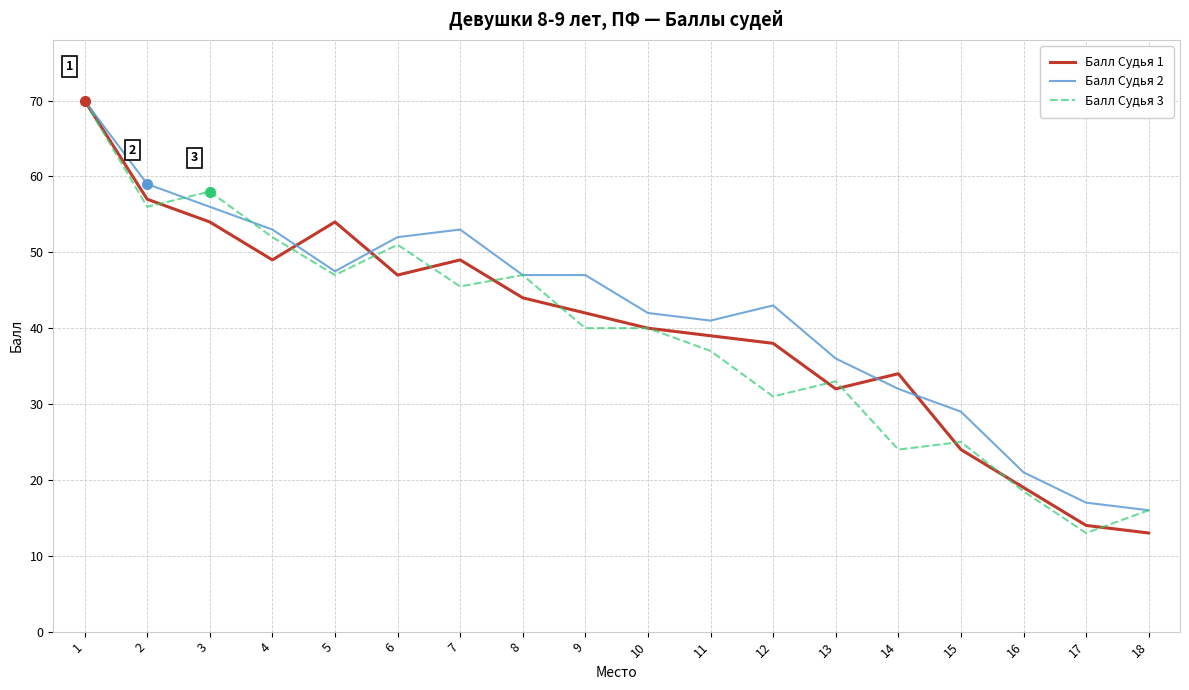

What is the total value across all series at 2?

172.0